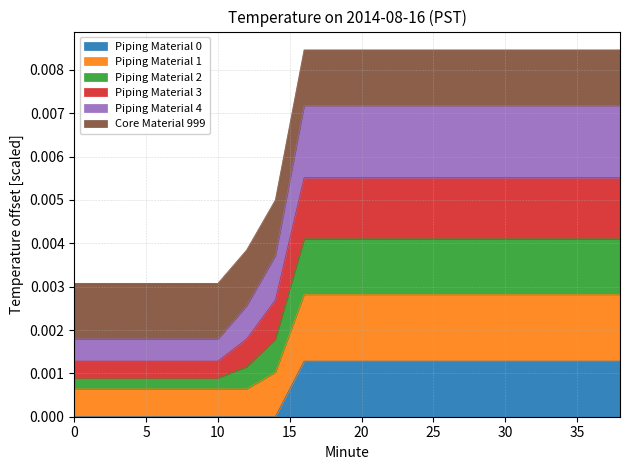

Reading left to right, what are all the values shown in this chart?

Piping Material 0: 0.0	0.0	0.0	0.0	0.0	0.0	0.0	0.0	0.0	0.0	0.0	0.0	0.0	0.0	0.0	0.0	0.0	0.0	0.0	0.0
Piping Material 1: 0.0	0.0	0.0	0.0	0.0	0.0	0.0	0.0	0.0	0.0	0.0	0.0	0.0	0.0	0.0	0.0	0.0	0.0	0.0	0.0
Piping Material 2: 0.0	0.0	0.0	0.0	0.0	0.0	0.0	0.0	0.0	0.0	0.0	0.0	0.0	0.0	0.0	0.0	0.0	0.0	0.0	0.0
Piping Material 3: 0.0	0.0	0.0	0.0	0.0	0.0	0.0	0.0	0.0	0.0	0.0	0.0	0.0	0.0	0.0	0.0	0.0	0.0	0.0	0.0
Piping Material 4: 0.0	0.0	0.0	0.0	0.0	0.0	0.0	0.0	0.0	0.0	0.0	0.0	0.0	0.0	0.0	0.0	0.0	0.0	0.0	0.0